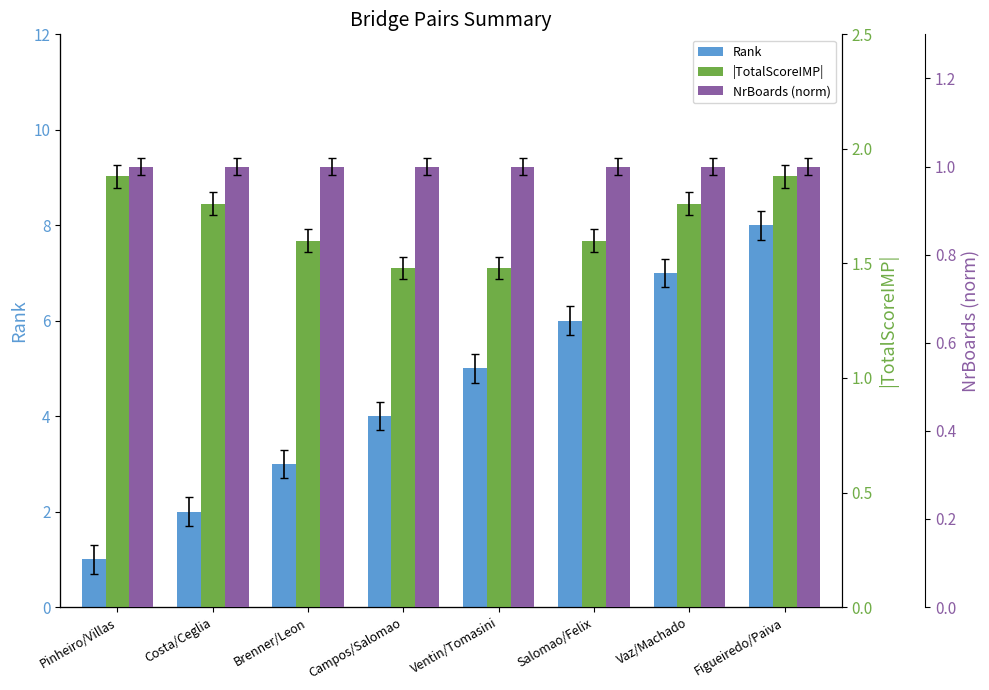

Does the chart contain stacked bars?

No